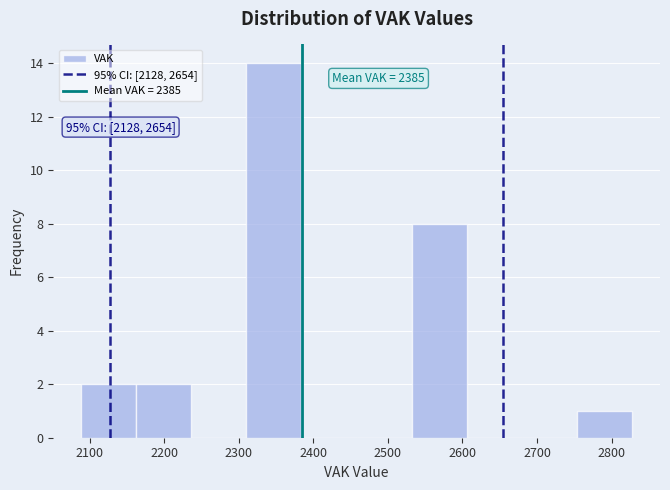

Over which range of the x-axis is the bar tallest?

2310 to 2384